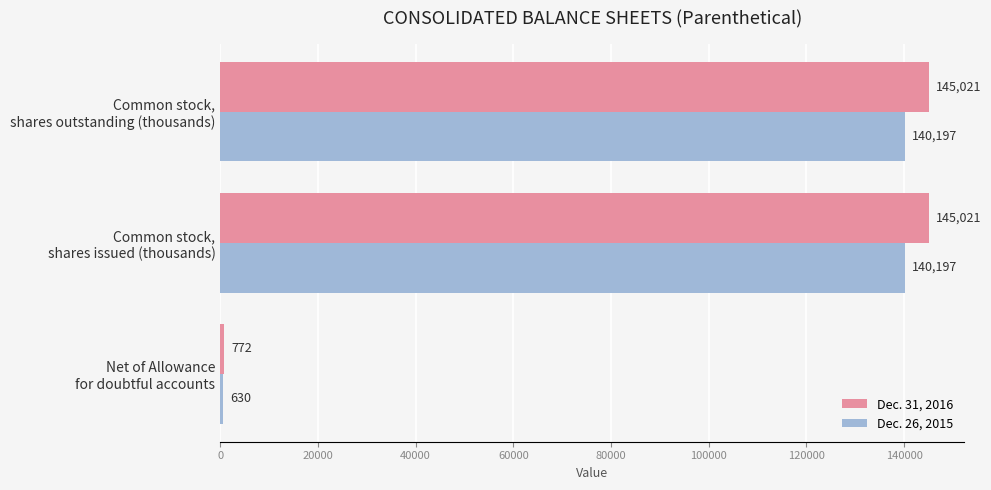

What is the greatest value displayed?

145021